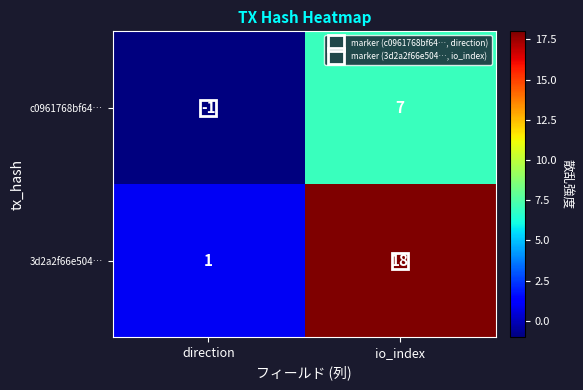

Rank the series by their maximum value, from highest to lowest.

3d2a2f66e504…, c0961768bf64…